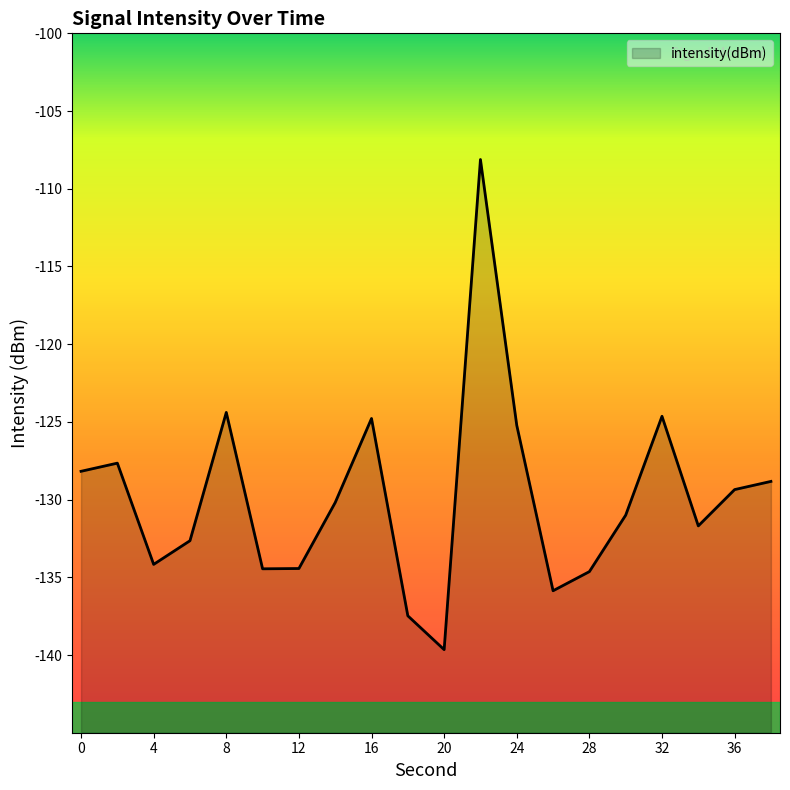

List the labels in order of value, largest first.

22, 8, 32, 16, 24, 2, 0, 38, 36, 14, 30, 34, 6, 4, 12, 10, 28, 26, 18, 20